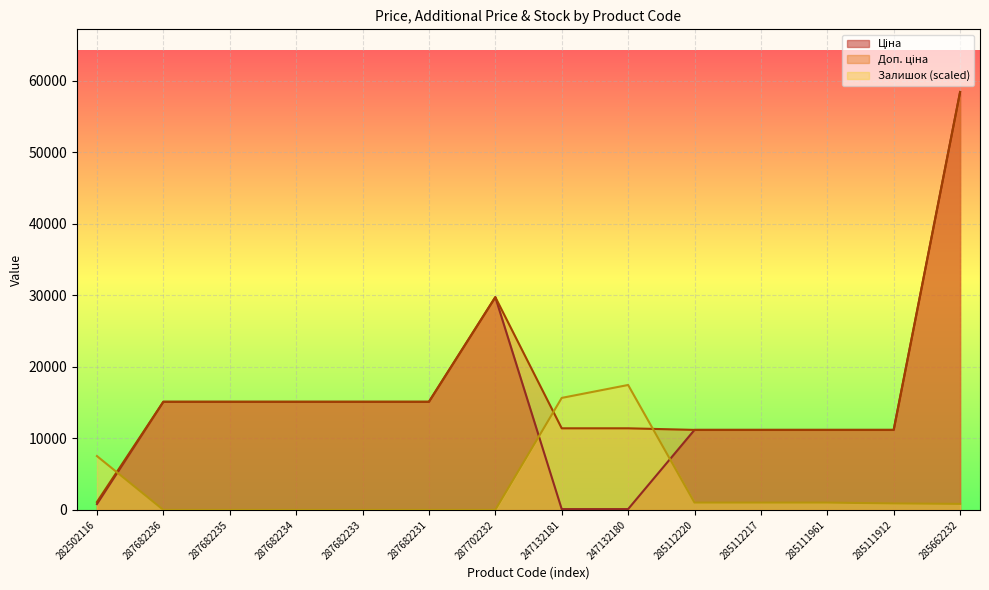

Where is Ціна nearest to the value 29270?

287702232